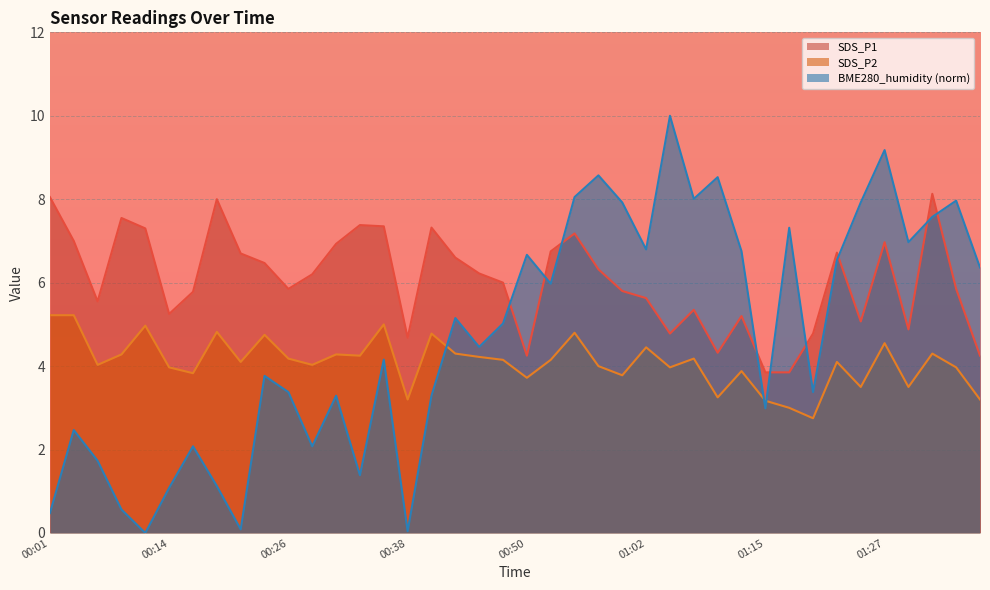

What is the sum of all BME280_humidity values?

189.1